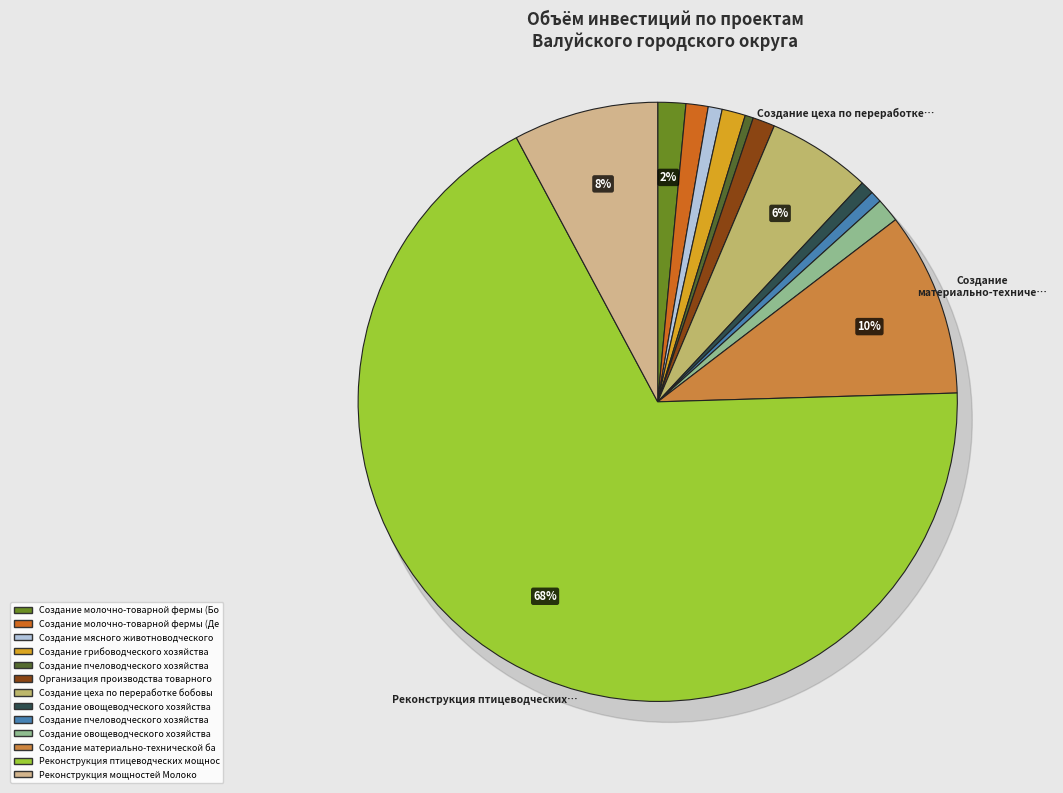

Which category has the biggest portion of the pie?

Реконструкция птицеводческих мощностей